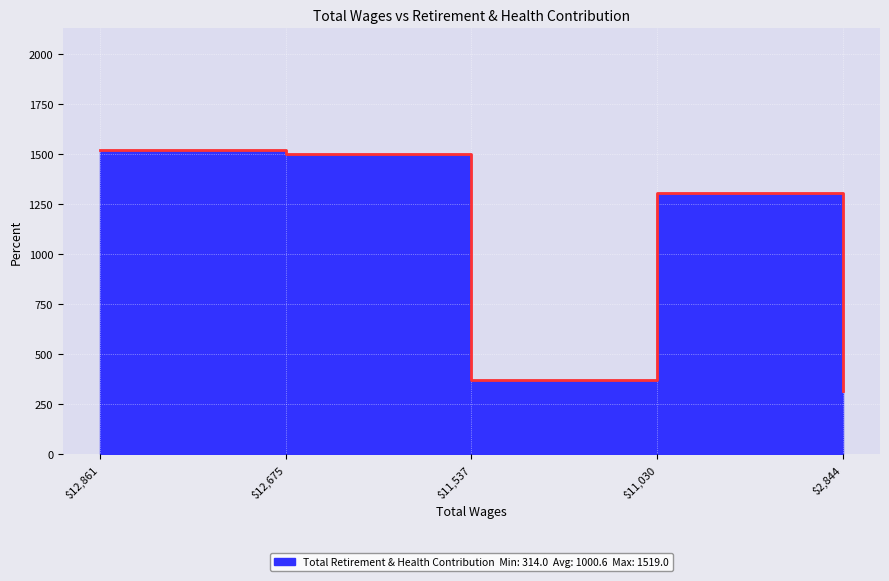

List the labels in order of value, largest first.

12861.0, 12675.0, 11030.0, 11537.0, 2844.0